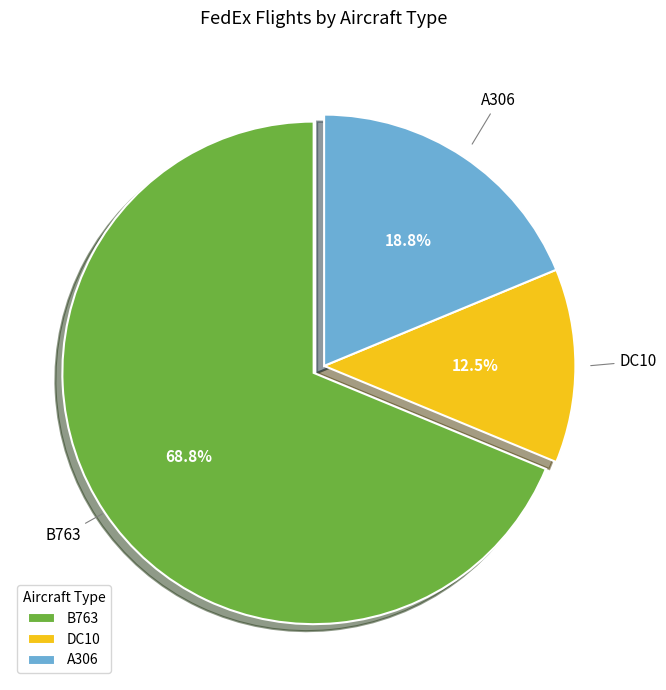

Rank the categories by value from lowest to highest.

DC10, A306, B763